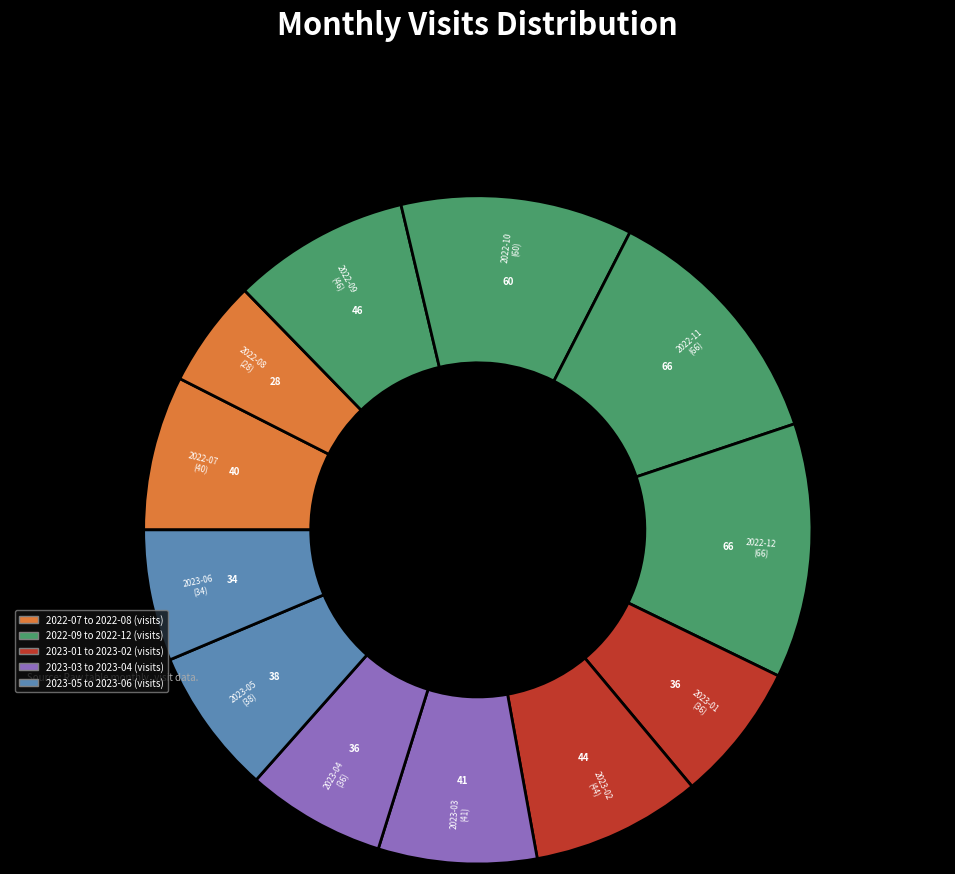

Count the number of slices in the pie.

12